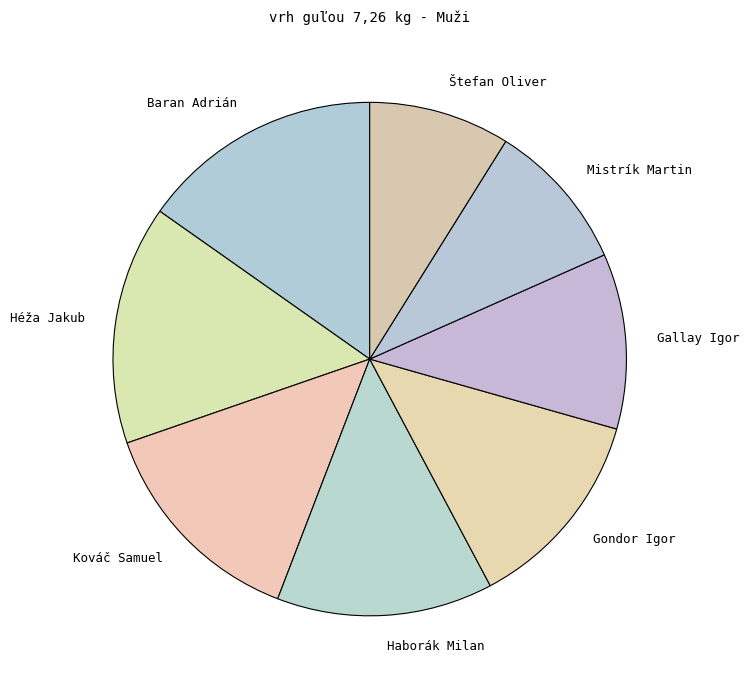

Does any single category account for the majority?

No